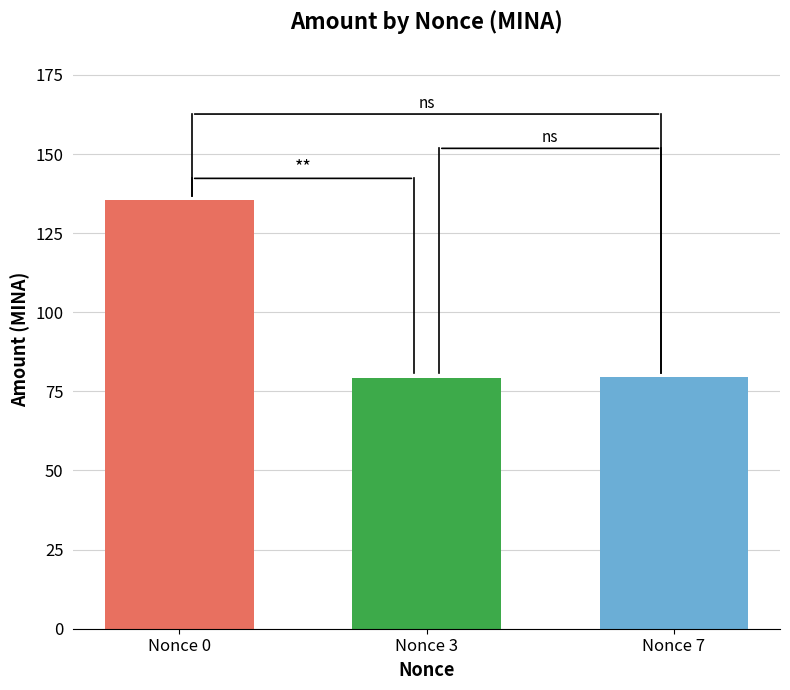

What is the value of the 1st bar from the left?

135.5